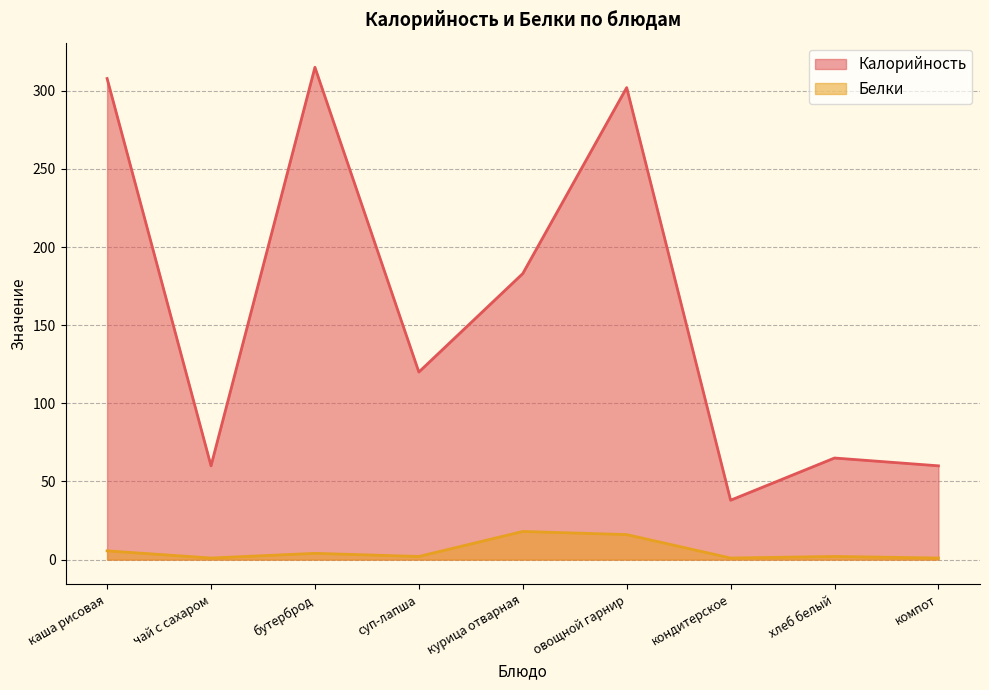

What is the difference between the maximum and second lowest values in the Калорийность series?

255.0